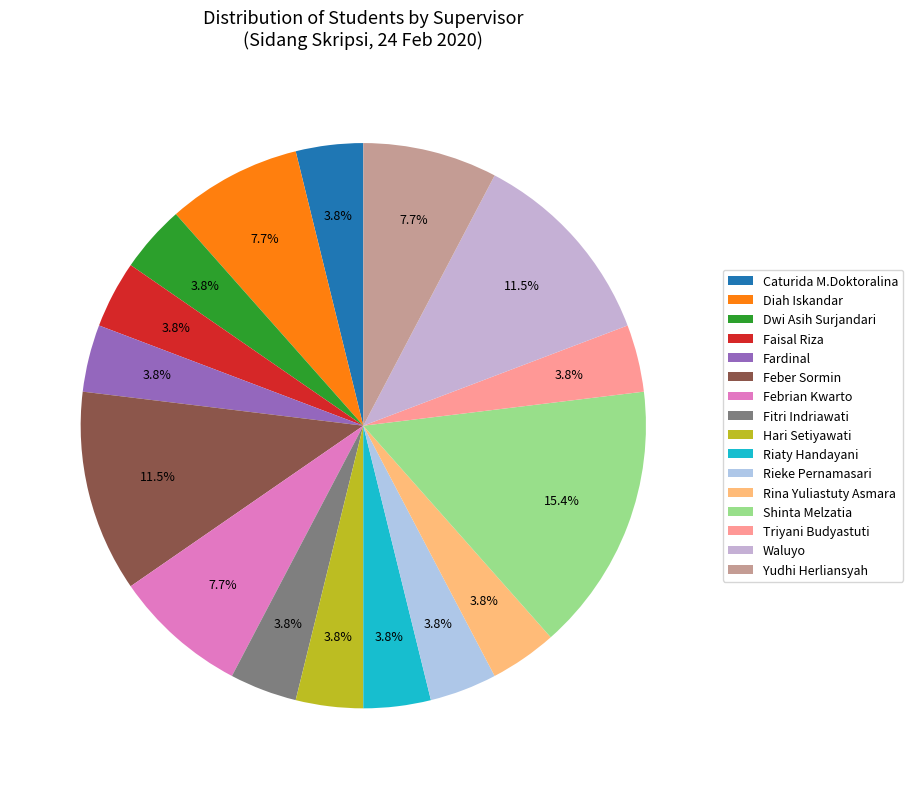

Does Caturida M.Doktoralina represent more than half of the total?

No